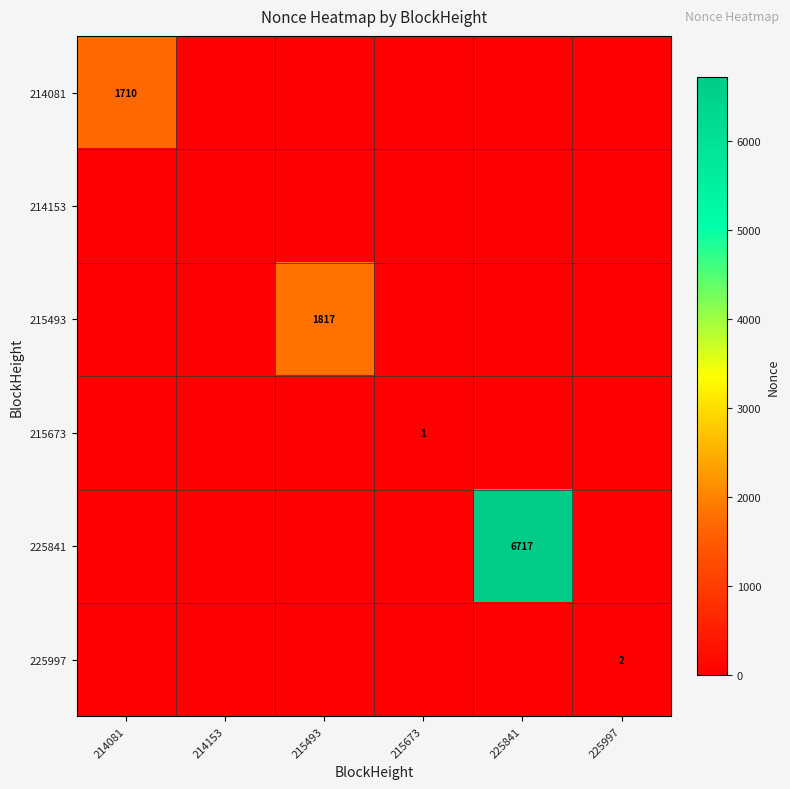

The 215493 series shows 1817 at 215493. True or false?

True